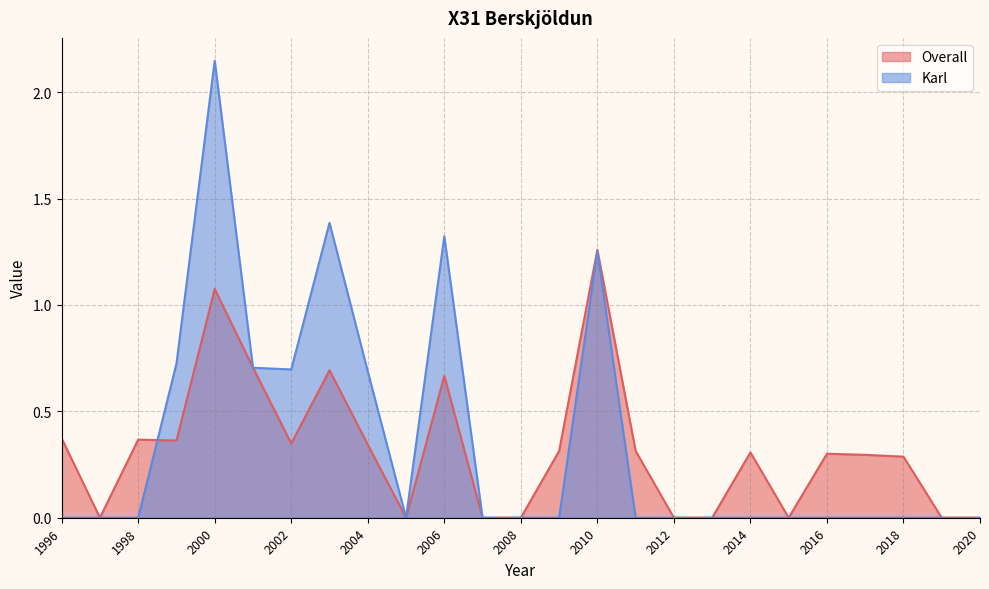

What is the greatest value displayed?

2.1